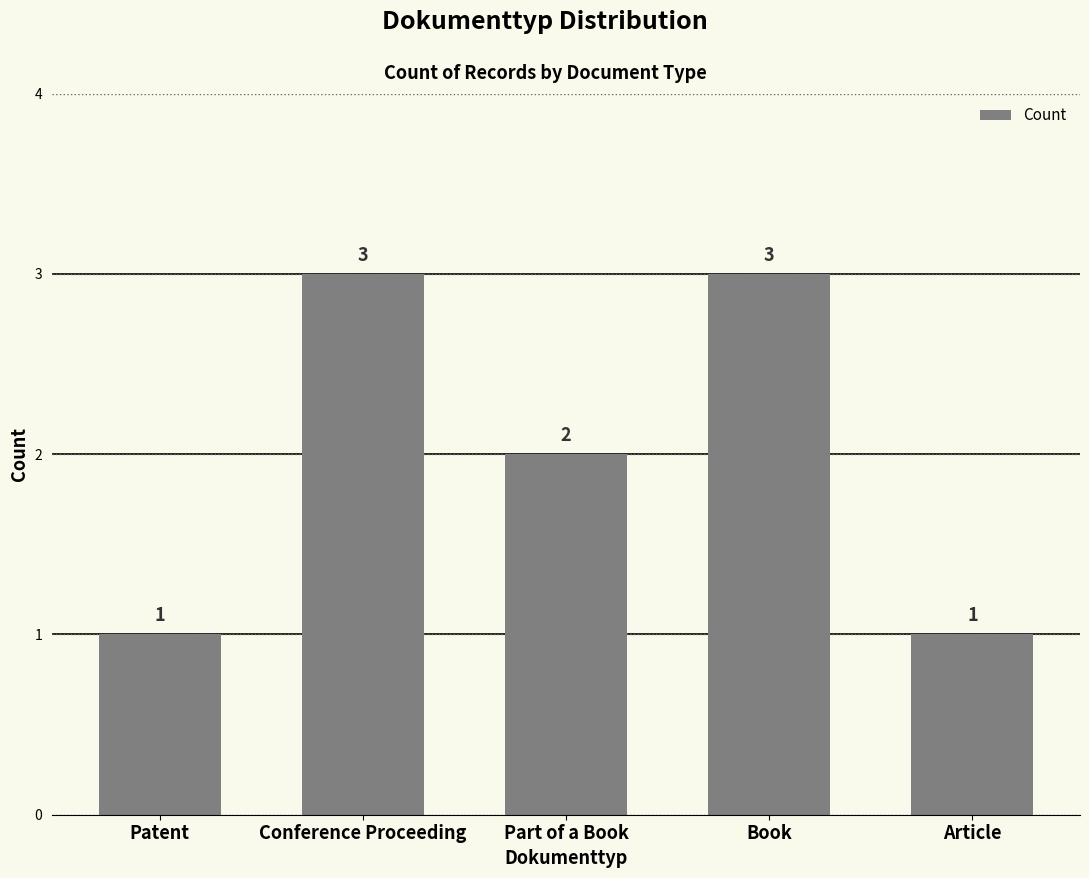

What is the change in value from Part of a Book to Article?

-1